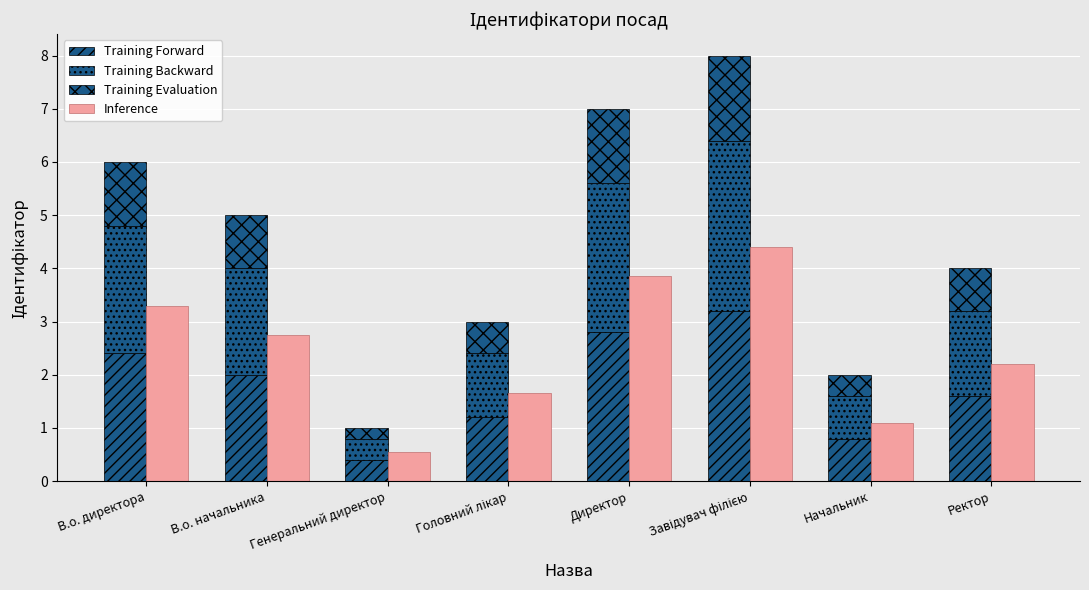

Rank the series by their maximum value, from highest to lowest.

Inference, Training Forward, Training Backward, Training Evaluation